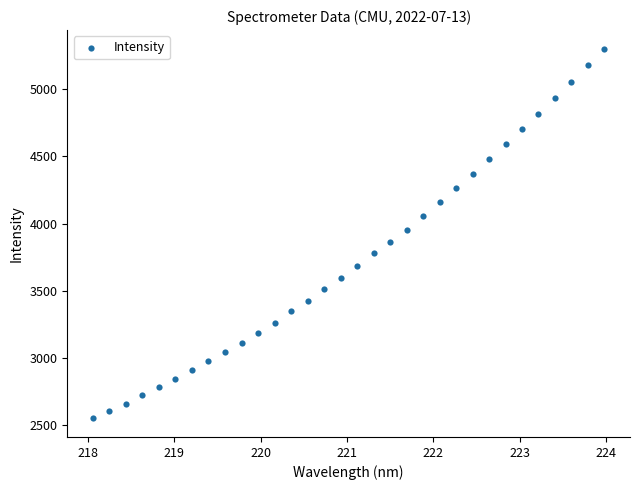

What is the range of X values (max minus min)?

5.9